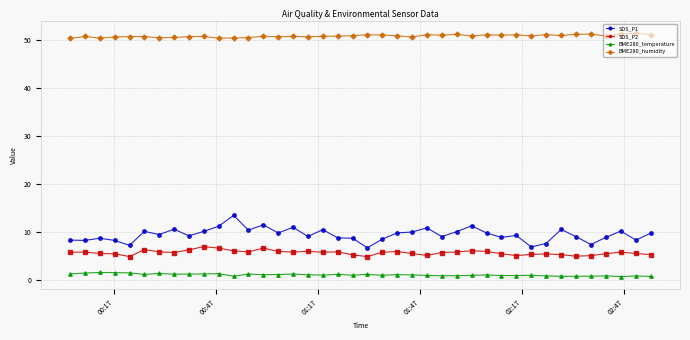

How many categories are shown in the chart?

40